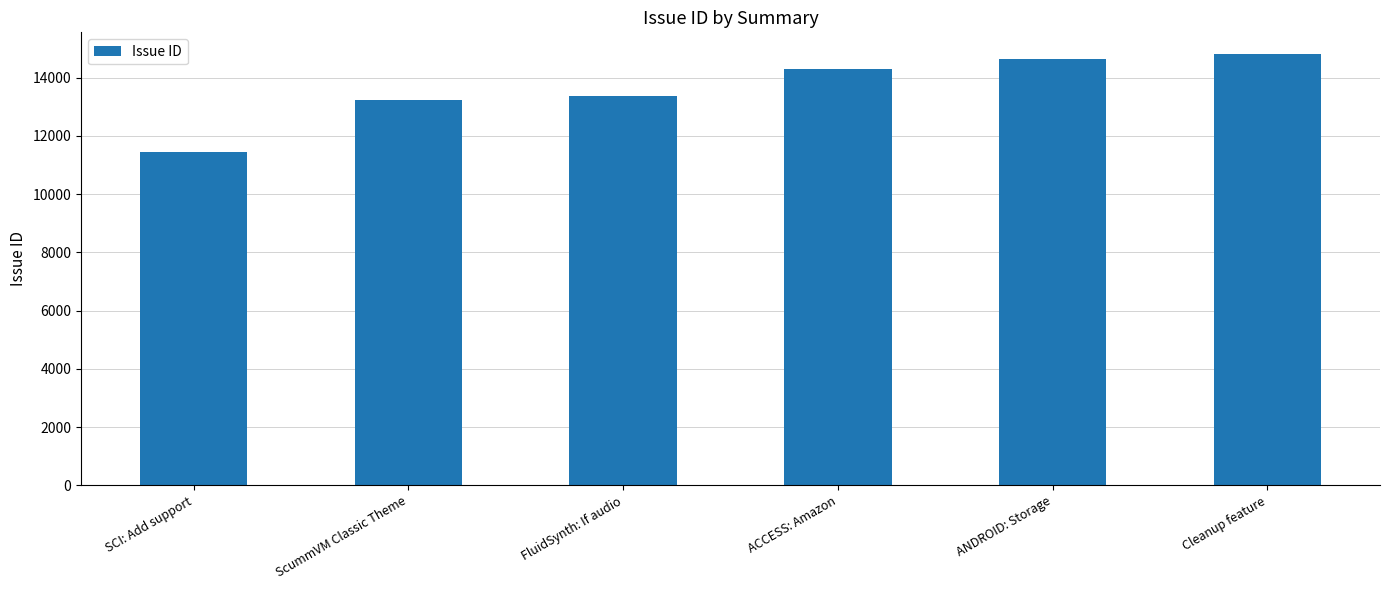

Reading left to right, list all the values displayed in this chart.

SCI: Add support=11439	ScummVM Classic Theme=13239	FluidSynth: If audio=13364	ACCESS: Amazon=14296	ANDROID: Storage=14631	Cleanup feature=14816